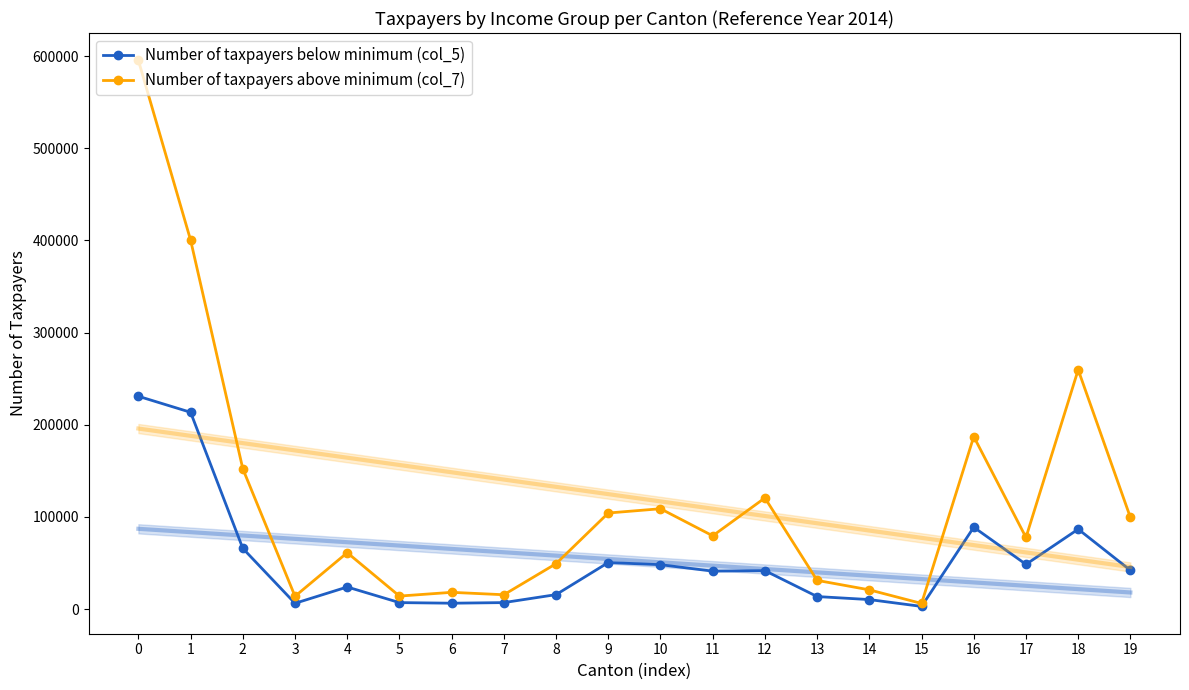

Is it true that Number of taxpayers above minimum (col_7) equals 595516 at 0?

True